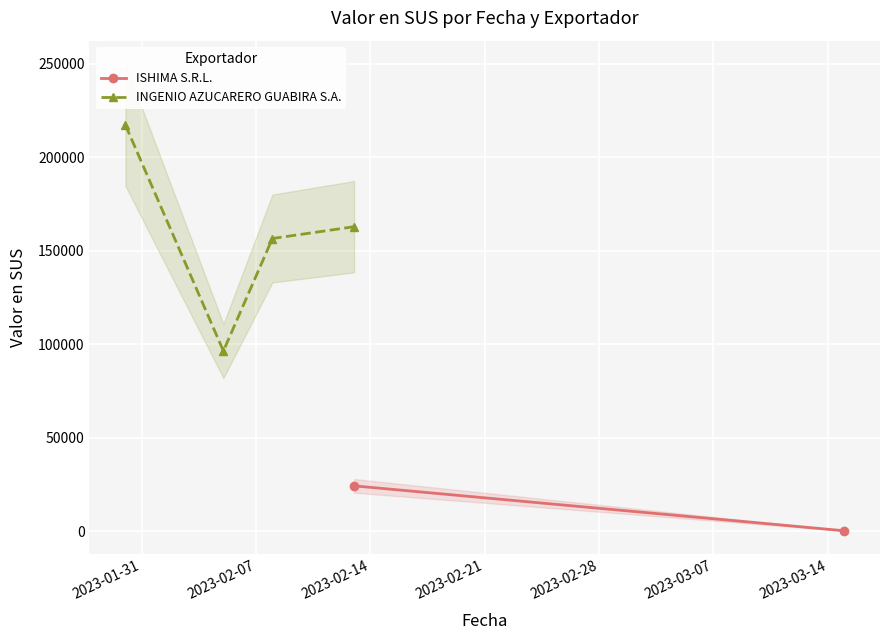

True or false: INGENIO AZUCARERO GUABIRA S.A. has more than 1 interior local peaks.

False